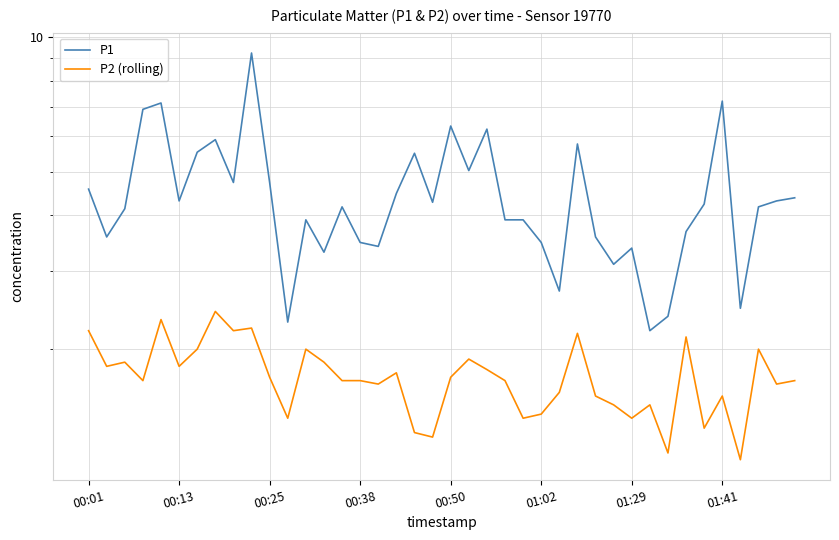

What position from the left is 00:50?

5